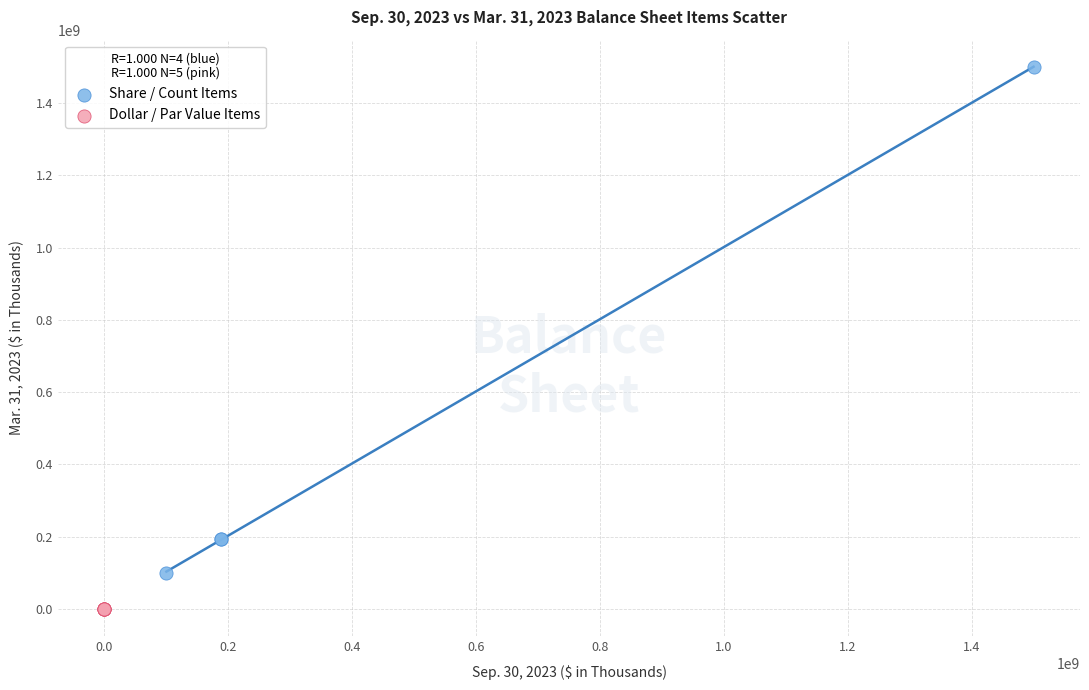

Which series has the largest Y range (max minus min)?

Share / Count Items